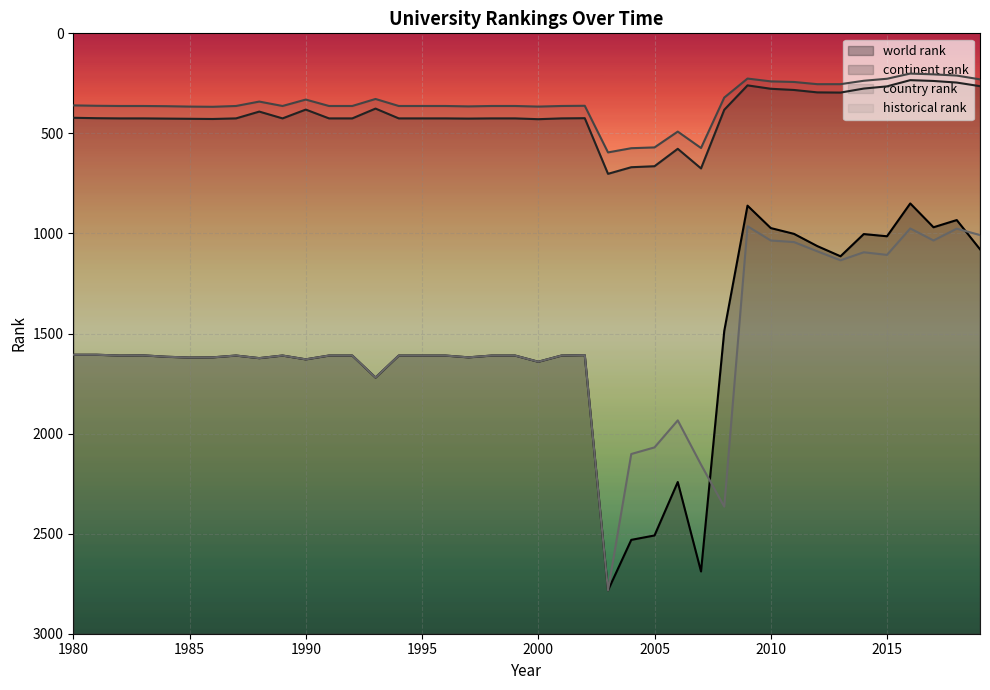

What is the smallest value displayed?

201